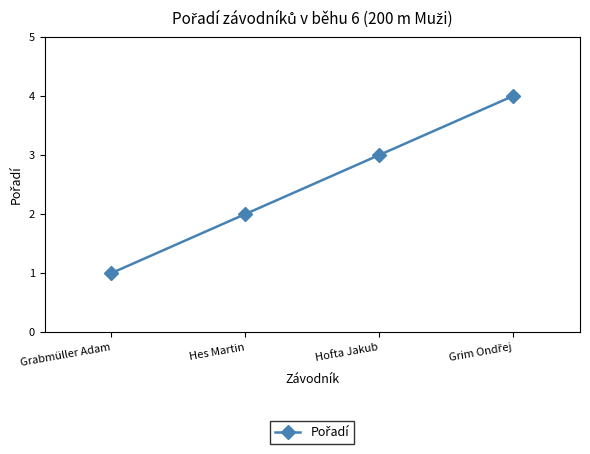

How many lines are shown in the chart?

1